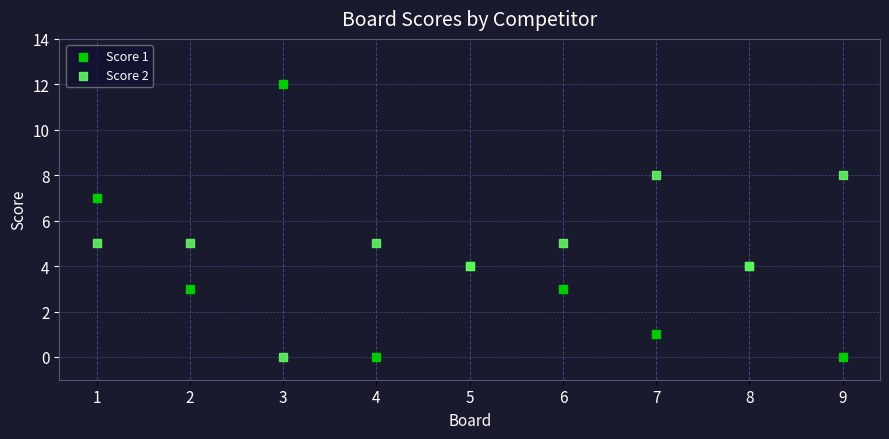

Which series reaches the maximum Y coordinate?

Score 1